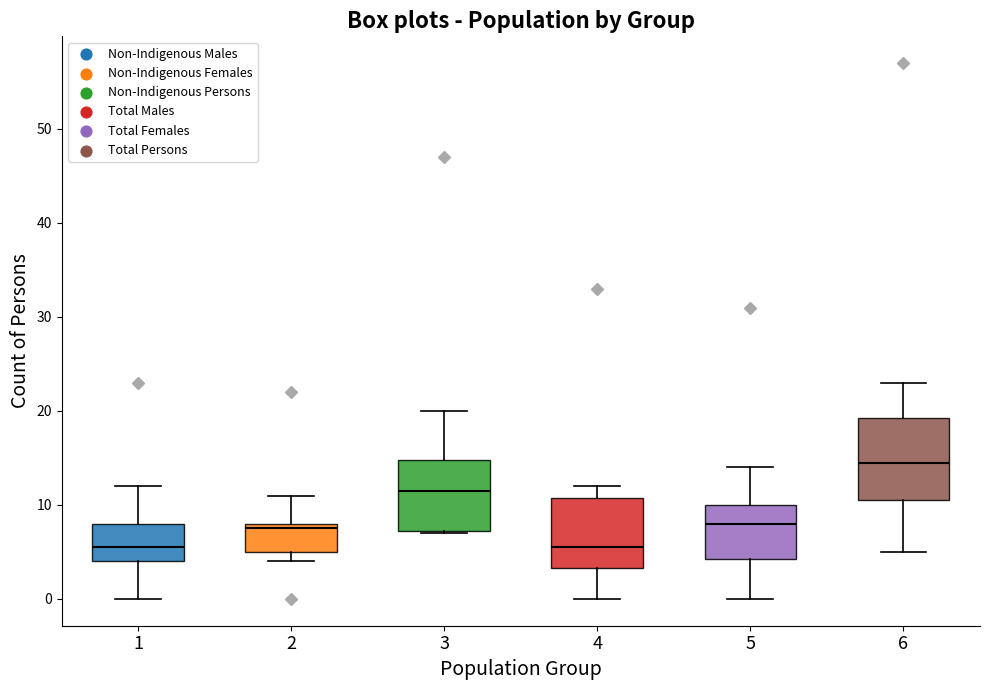

Reading left to right, transcribe this box plot: for each box, give where its median line is, the range the box spans, and where its two whiskers end, as read against the y-axis. The values are not printed on the chart, so give them approximately, as read against the axis.

1: median 6, box 4 to 8, whiskers 0 to 12
2: median 8 (just below the box's upper edge), box 5 to 8, whiskers 4 to 11
3: median 12, box 7 to 15, whiskers 7 to 20
4: median 6, box 3 to 11, whiskers 0 to 12
5: median 8, box 4 to 10, whiskers 0 to 14
6: median 15, box 11 to 19, whiskers 5 to 23